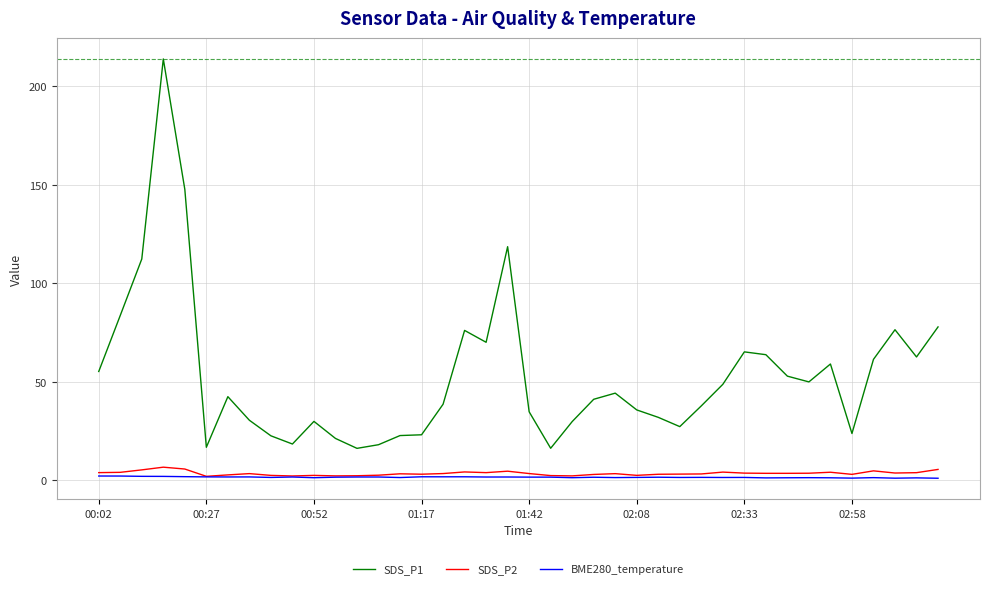

Which series has the largest range (max minus min)?

SDS_P1